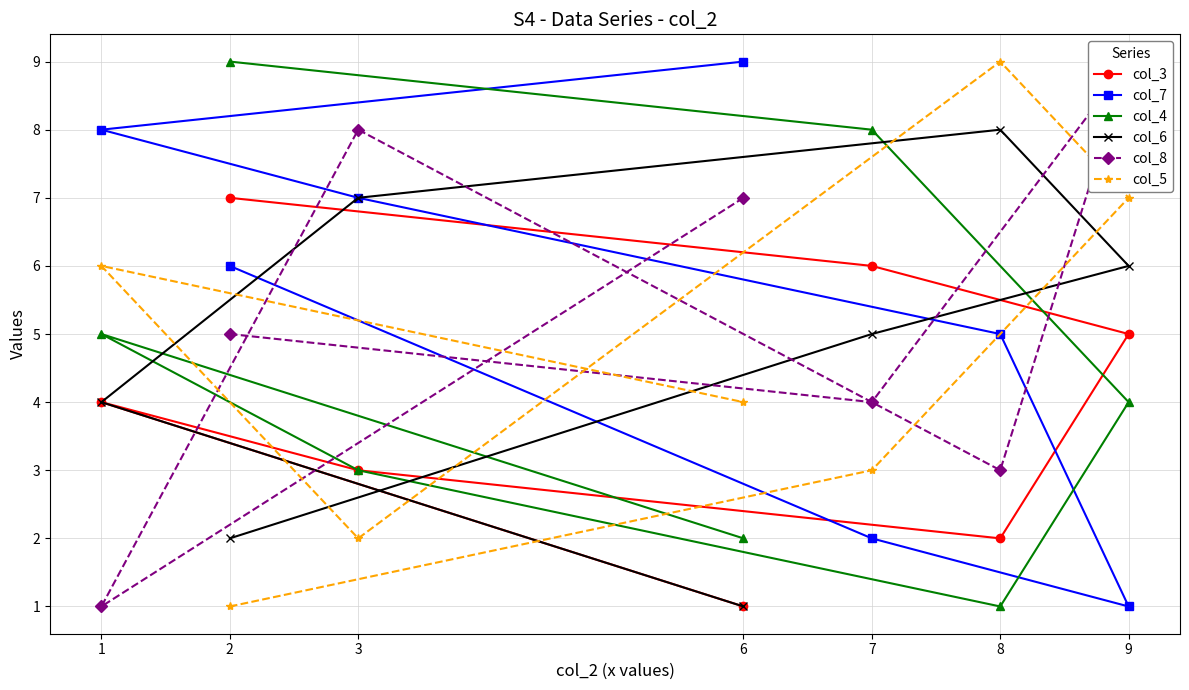

Is the value of col_3 at 3 greater than the value of col_4 at 6?

Yes